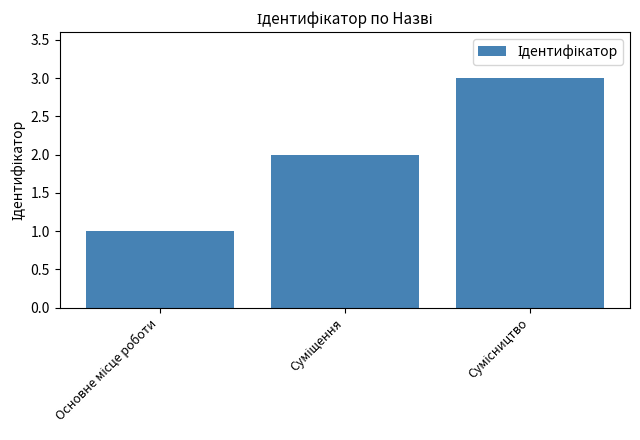

Reading left to right, what are all the values shown in this chart?

1	2	3